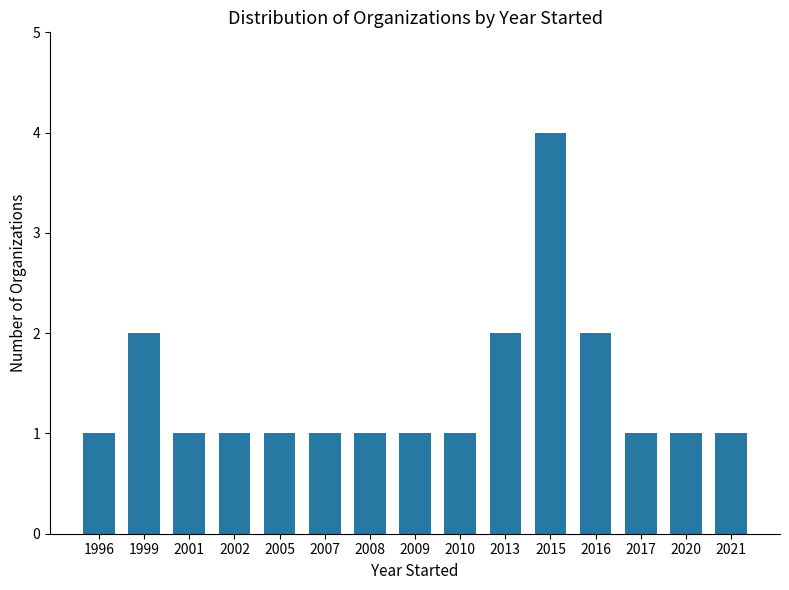

What is the change in value from 2009 to 2015?

+3